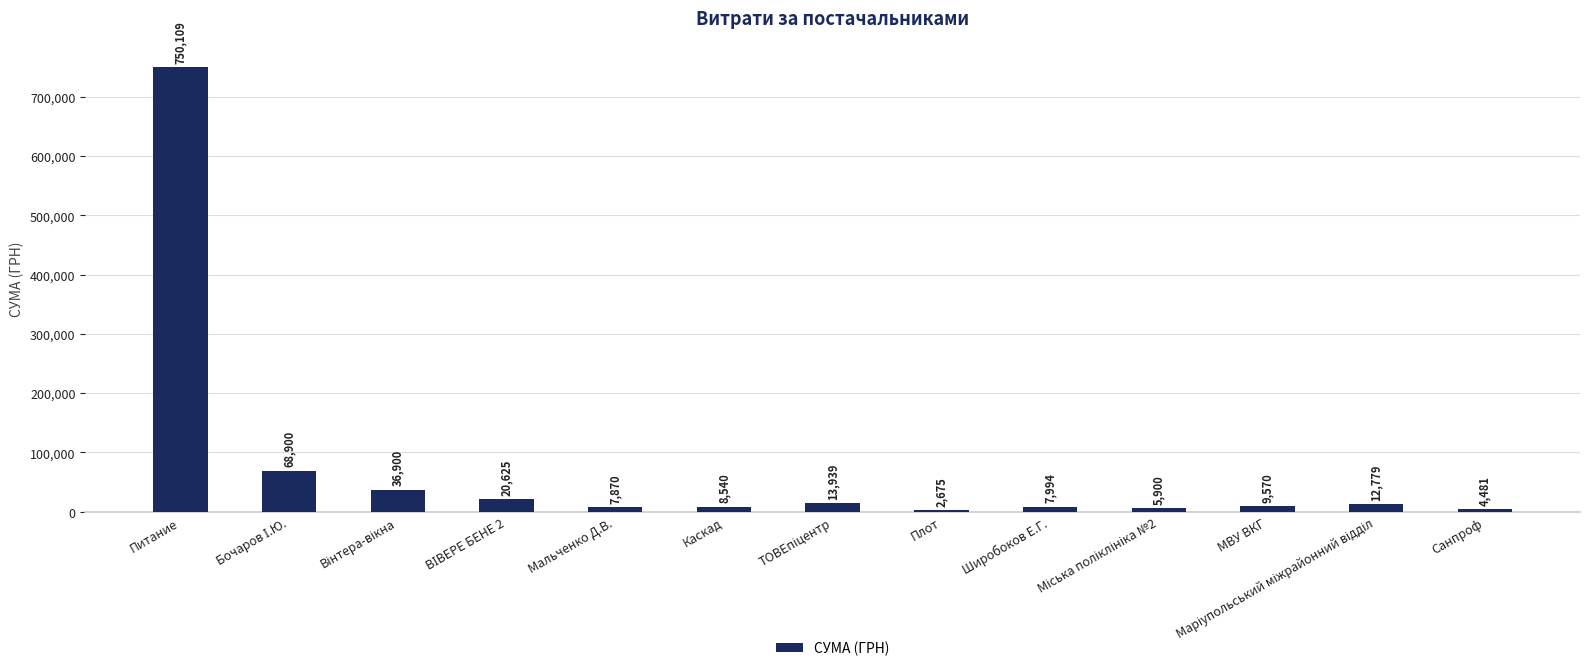

Count the number of categories in the chart.

13